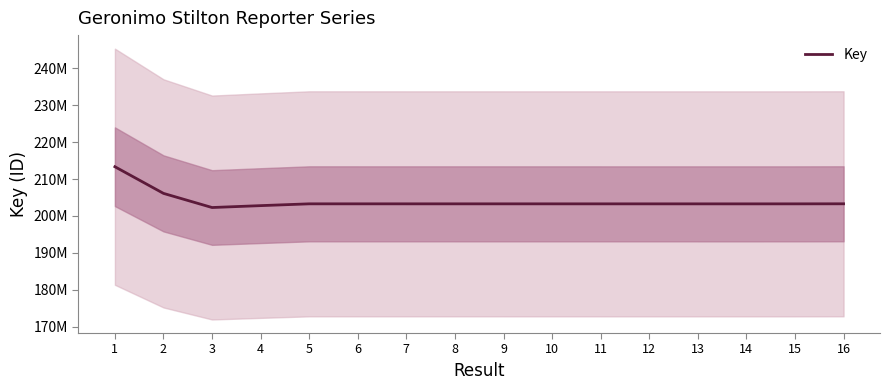

What is the difference between the maximum and second lowest values?

10541194